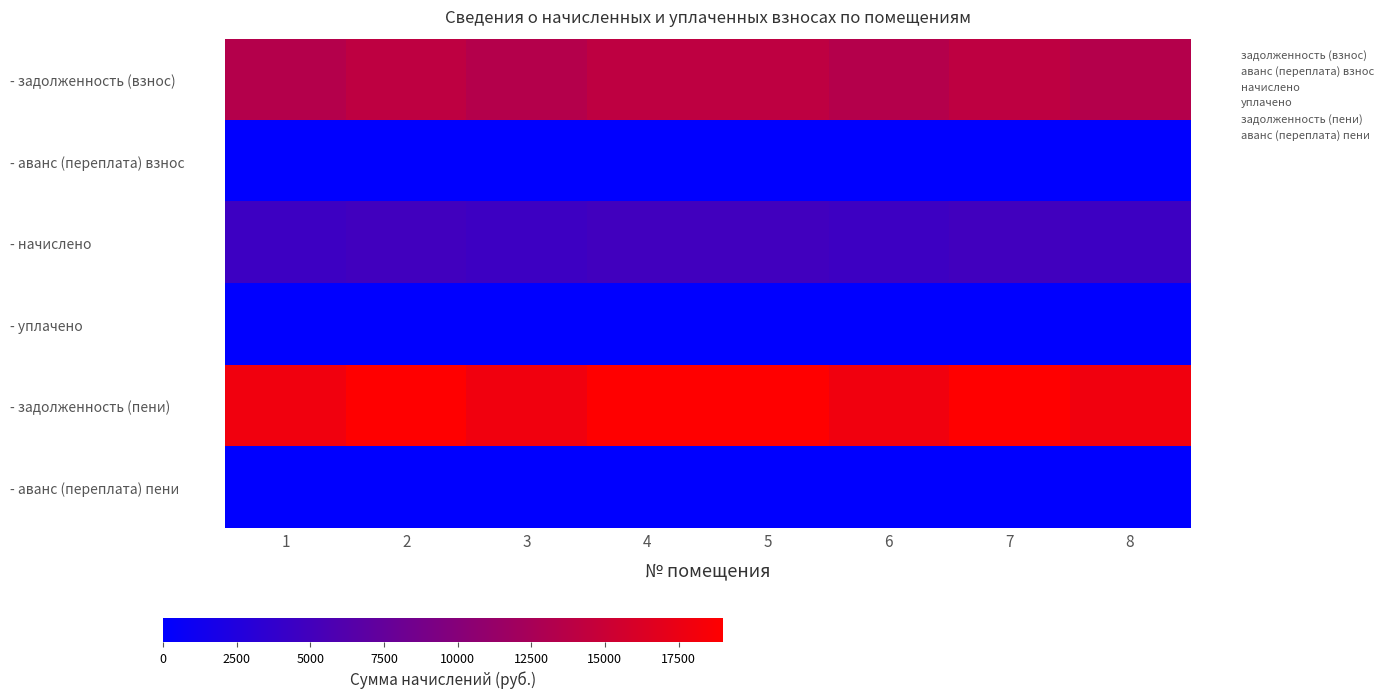

What is the spread (max minus min) of values at 2?

19010.4